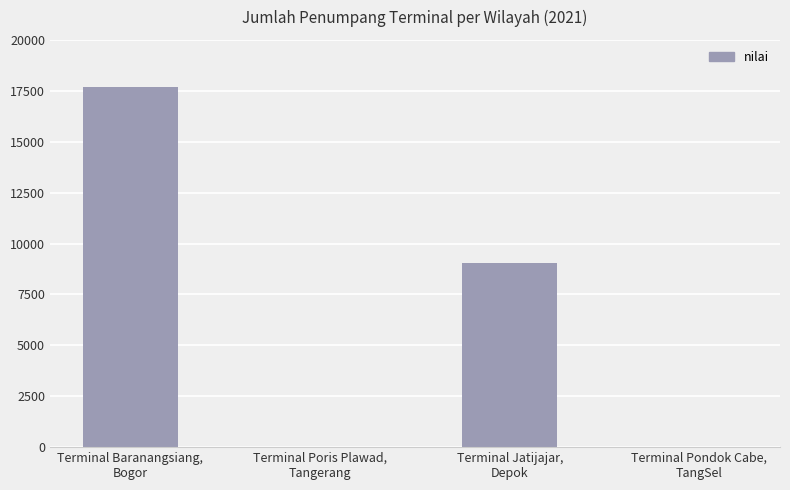

Which has a higher value, Terminal Poris Plawad,
Tangerang or Terminal Jatijajar,
Depok?

Terminal Jatijajar,
Depok